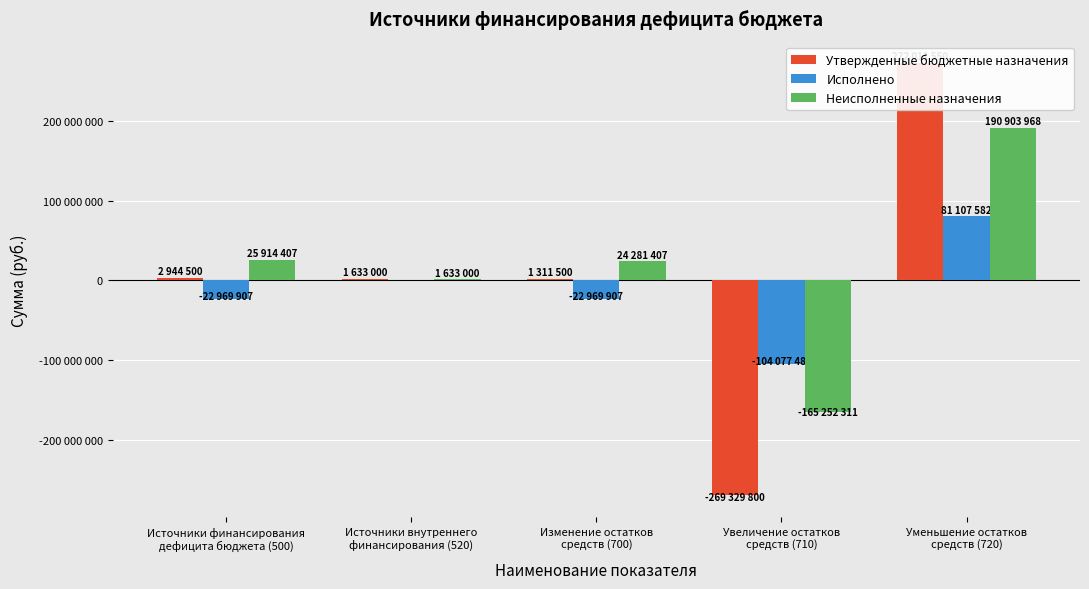

What is the total value across all series at Увеличение остатков
средств (710)?

-538659600.0